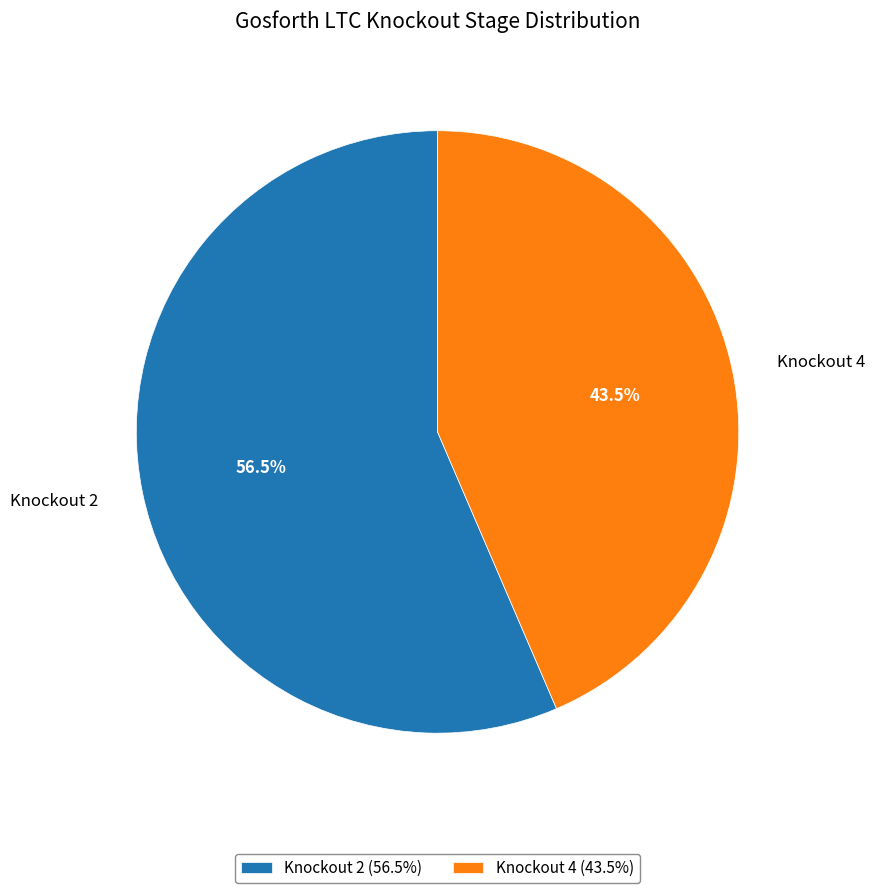

To the nearest percent, what is the combined percentage of Knockout 2 and Knockout 4?

100%